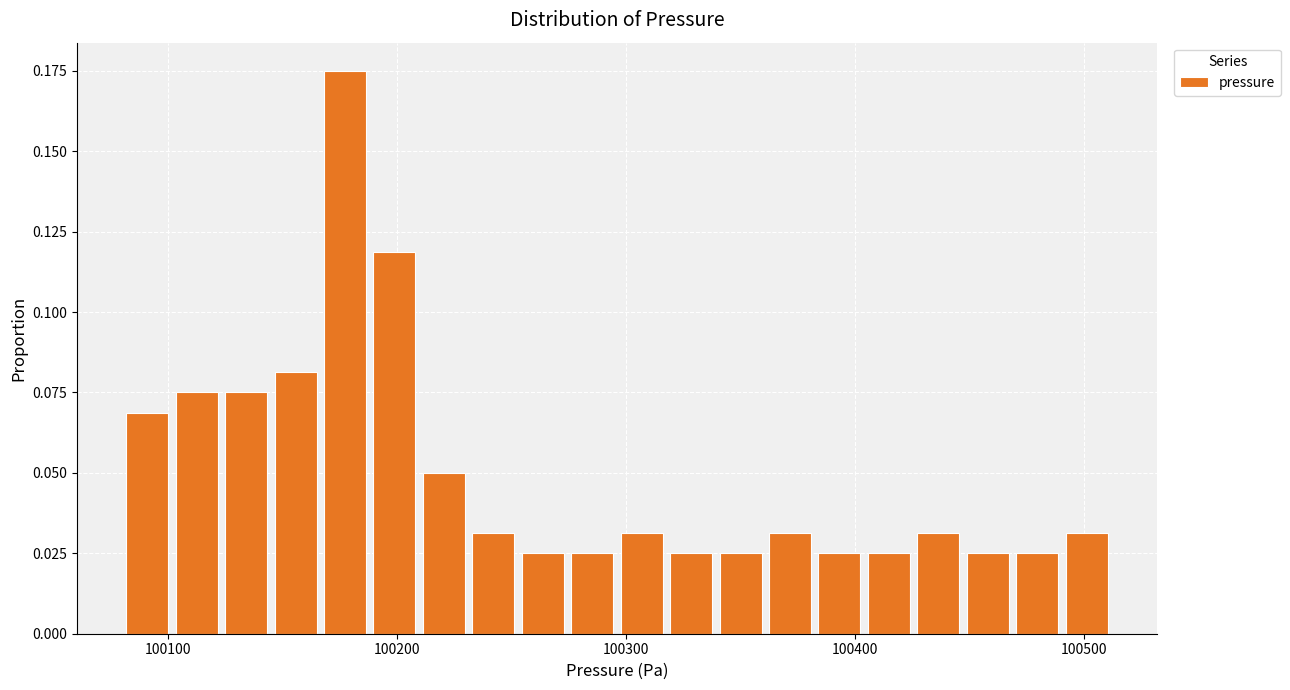

Read against the x-axis, roughly where is the centre of the tallest bar?

100180